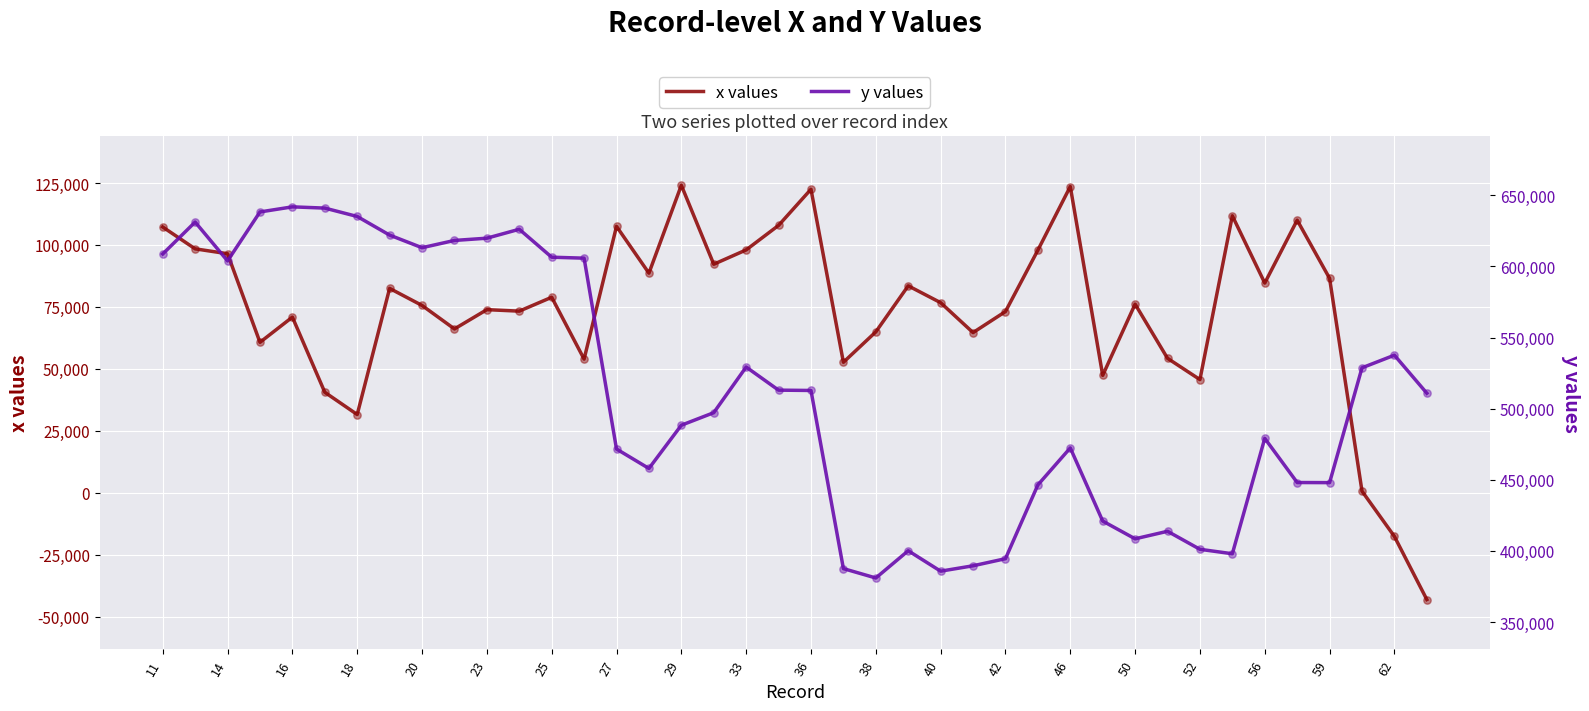

At how many categories does at least one series exceed 331992?

40